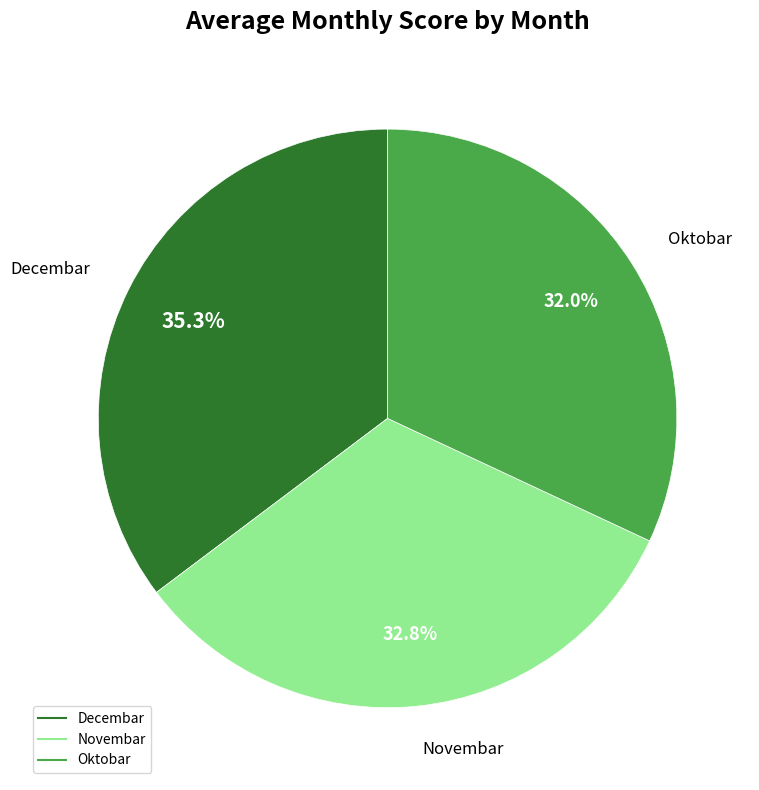

Does any single category account for the majority?

No